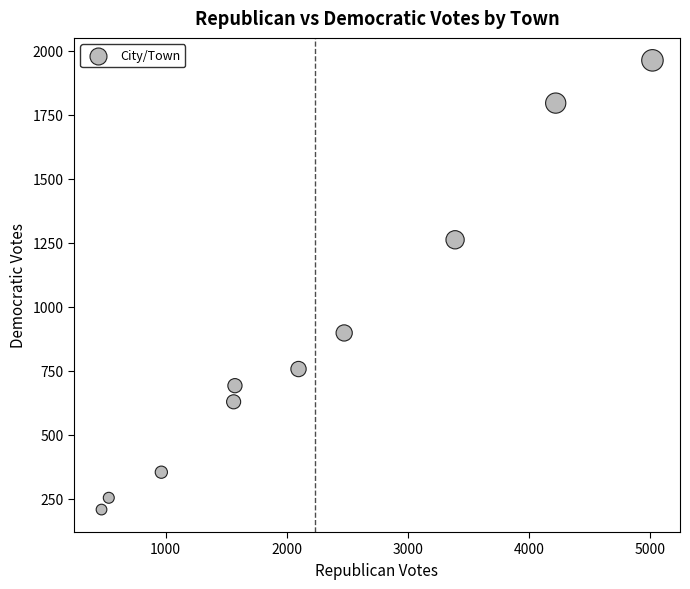

What is the range of X values (max minus min)?

4550